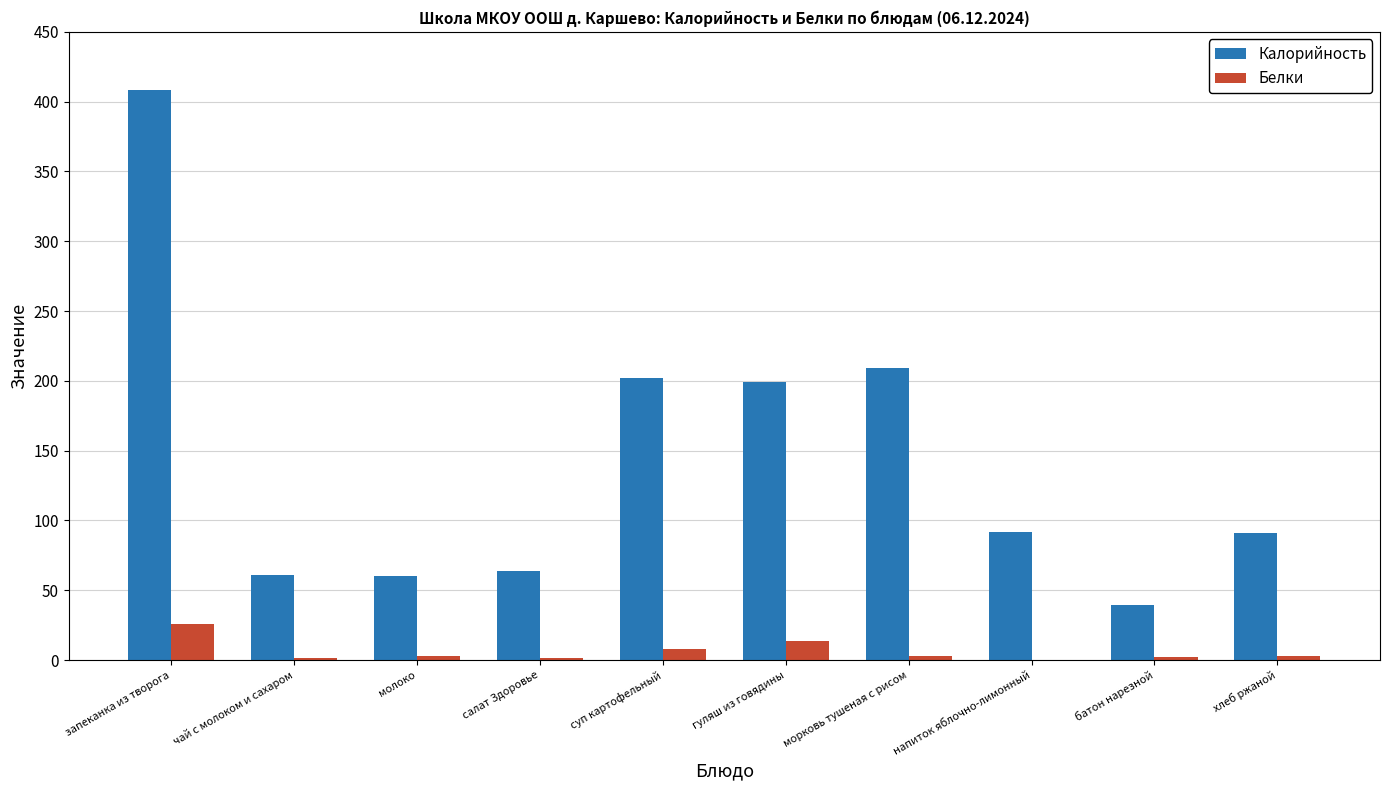

Which series has the widest spread of values?

Калорийность